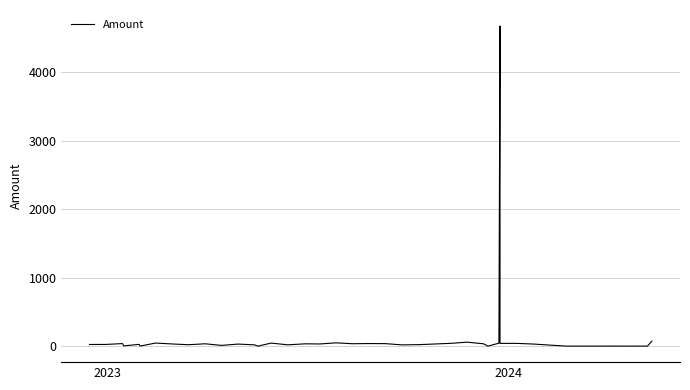

The value at 32 is 53.7. True or false?

False